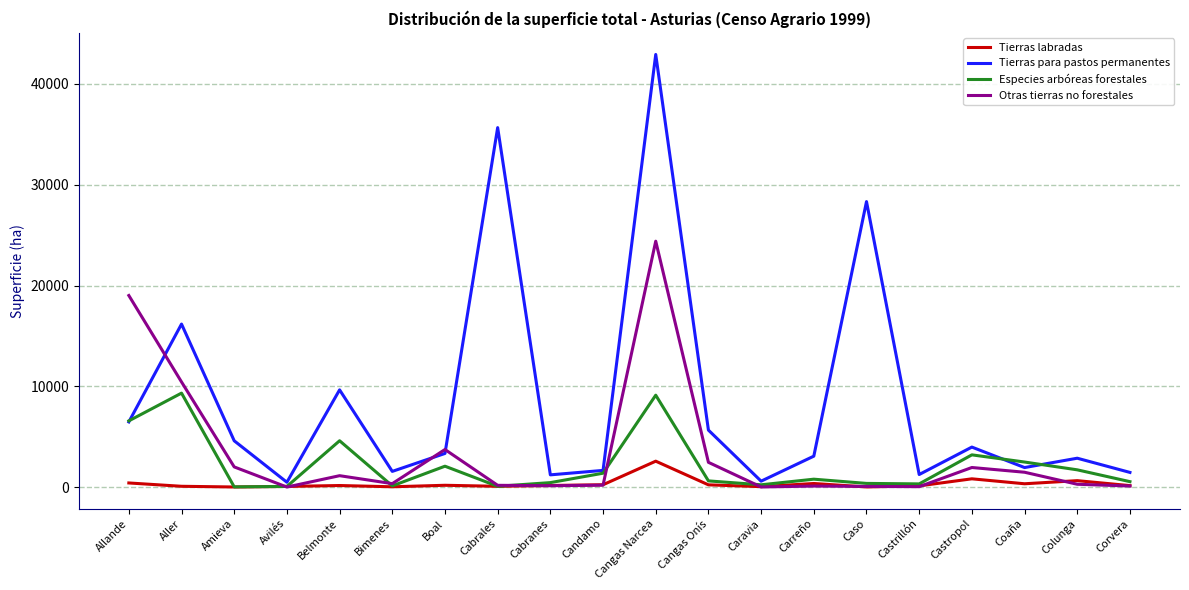

Rank the series by their maximum value, from highest to lowest.

Tierras para pastos permanentes, Otras tierras no forestales, Especies arbóreas forestales, Tierras labradas